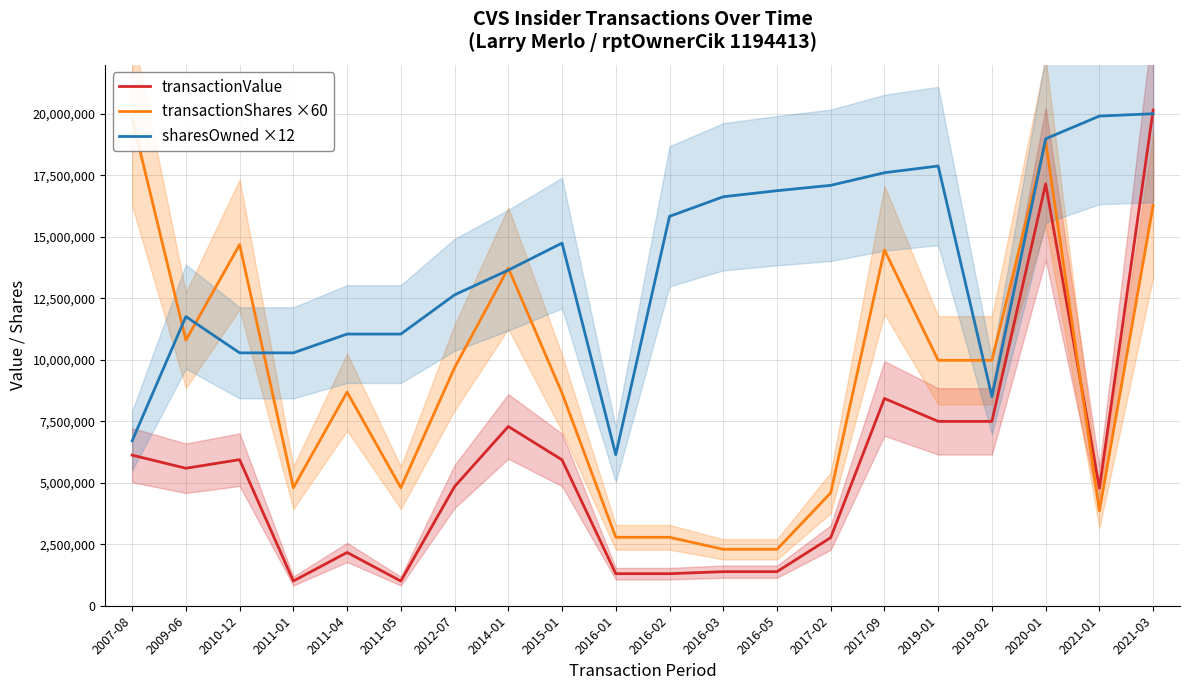

List the series in order of their peak value, highest first.

transactionValue, sharesOwned ×12, transactionShares ×60